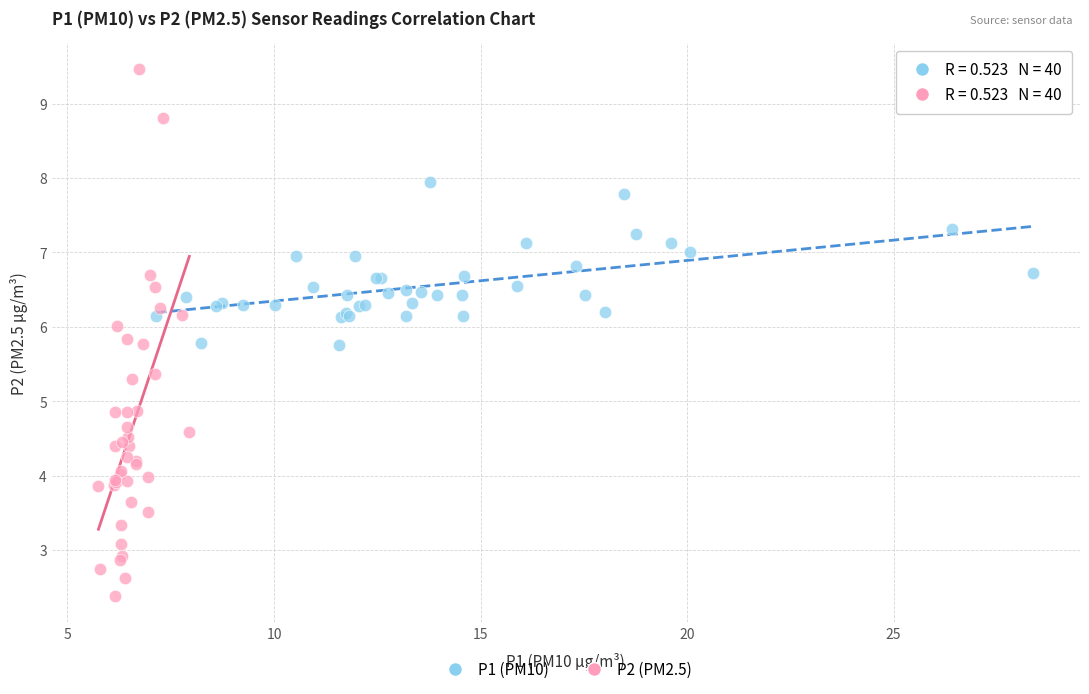

Which series reaches the minimum Y coordinate?

P2 (PM2.5)